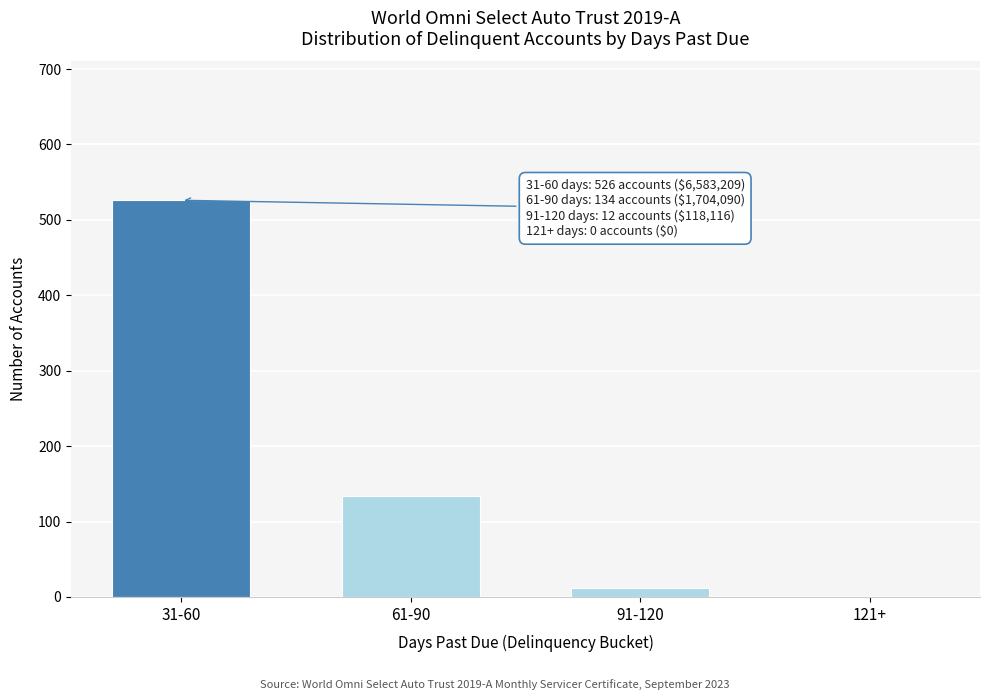

Which category has the highest value across all series?

31-60